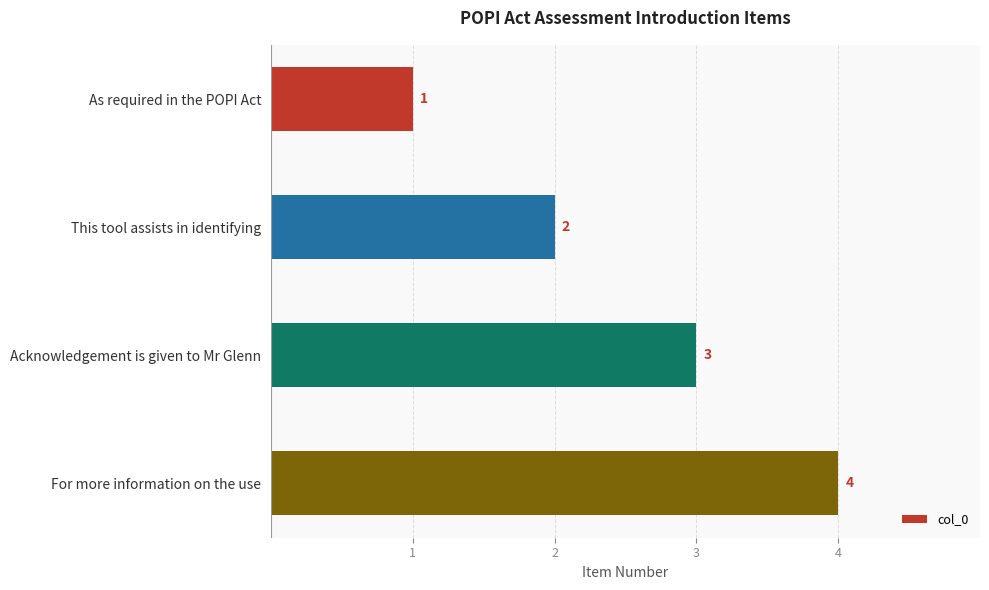

Is it true that the value at For more information on the use is 6?

False